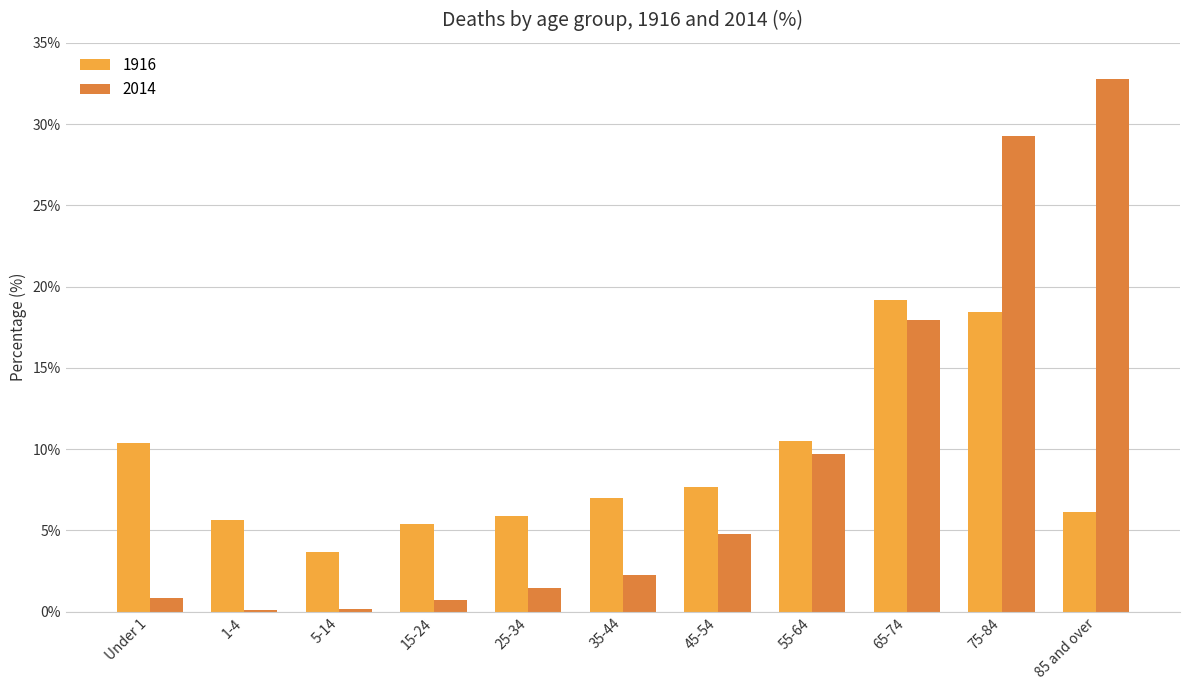

The 1916 series shows 7.7 at 45-54. True or false?

True